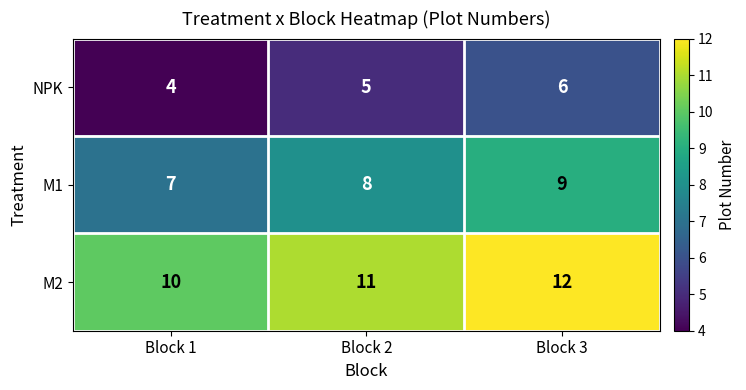

Reading left to right, list all the values displayed in this chart.

NPK: 4	5	6
M1: 7	8	9
M2: 10	11	12